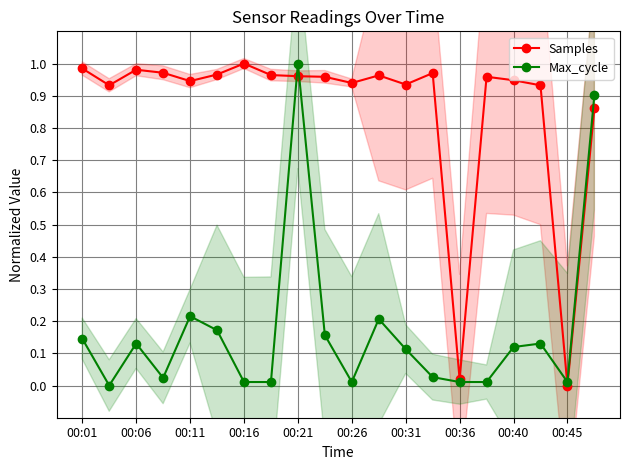

True or false: Max_cycle has a value of 0.1 at 00:11.

False